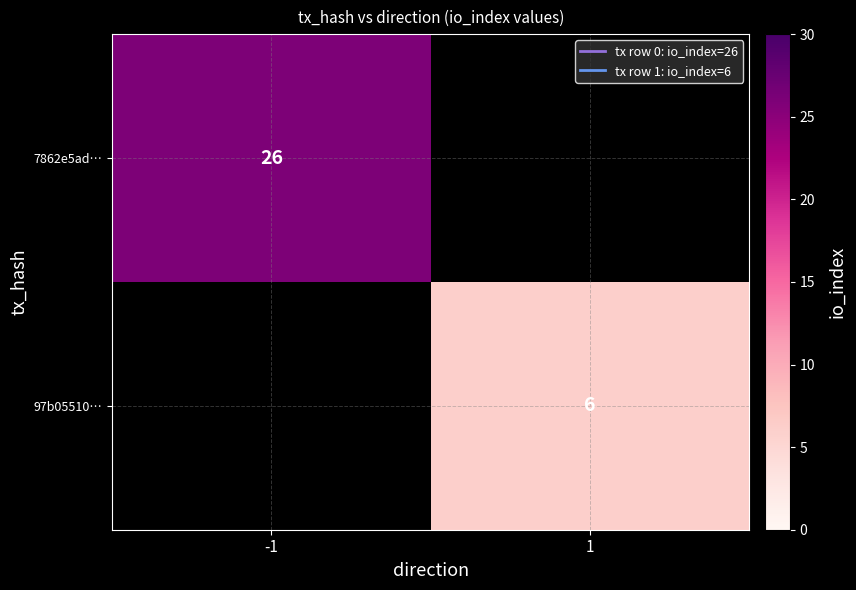

The 97b05510… series shows 6 at 1. True or false?

True